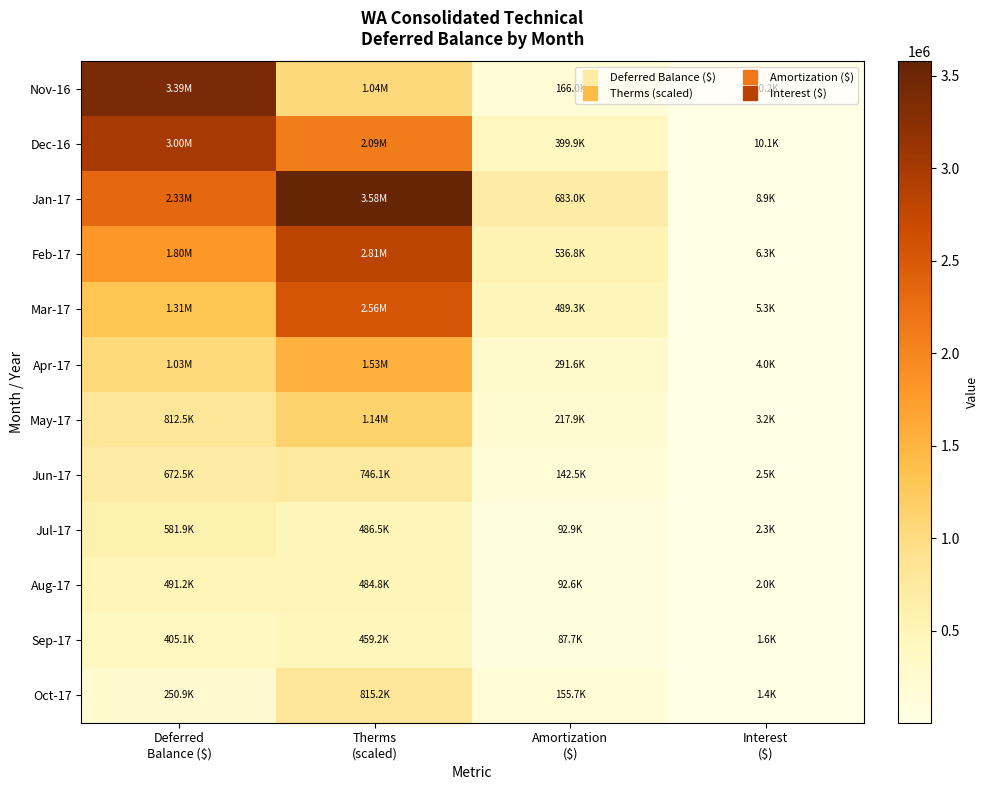

Which label corresponds to the largest value in the chart?

Therms
(scaled)